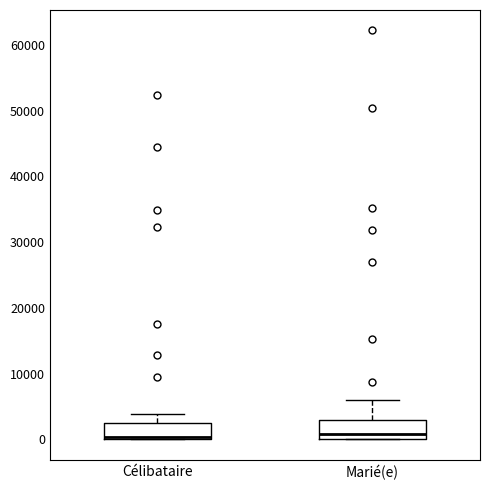

Reading left to right, transcribe this box plot: for each box, give where its median line is, the range the box spans, and where its two whiskers end, as read against the y-axis. The values are not printed on the chart, so give them approximately, as read against the axis.

Célibataire: median 0 (just above the box's lower edge), box 0 to 2000, whiskers 0 to 4000
Marié(e): median 1000, box 0 to 3000, whiskers 0 to 6000